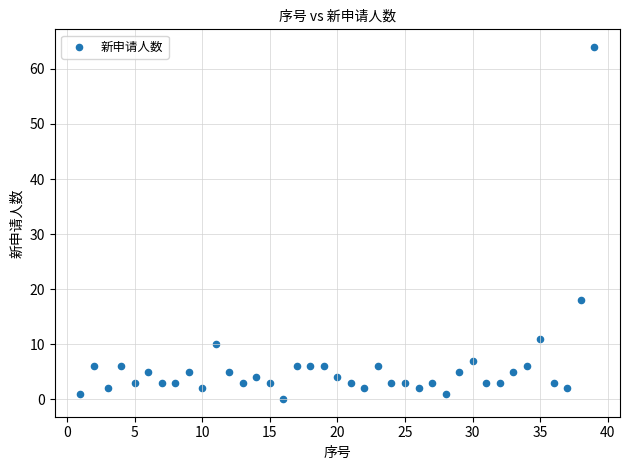

What is the range of Y values (max minus min)?

64